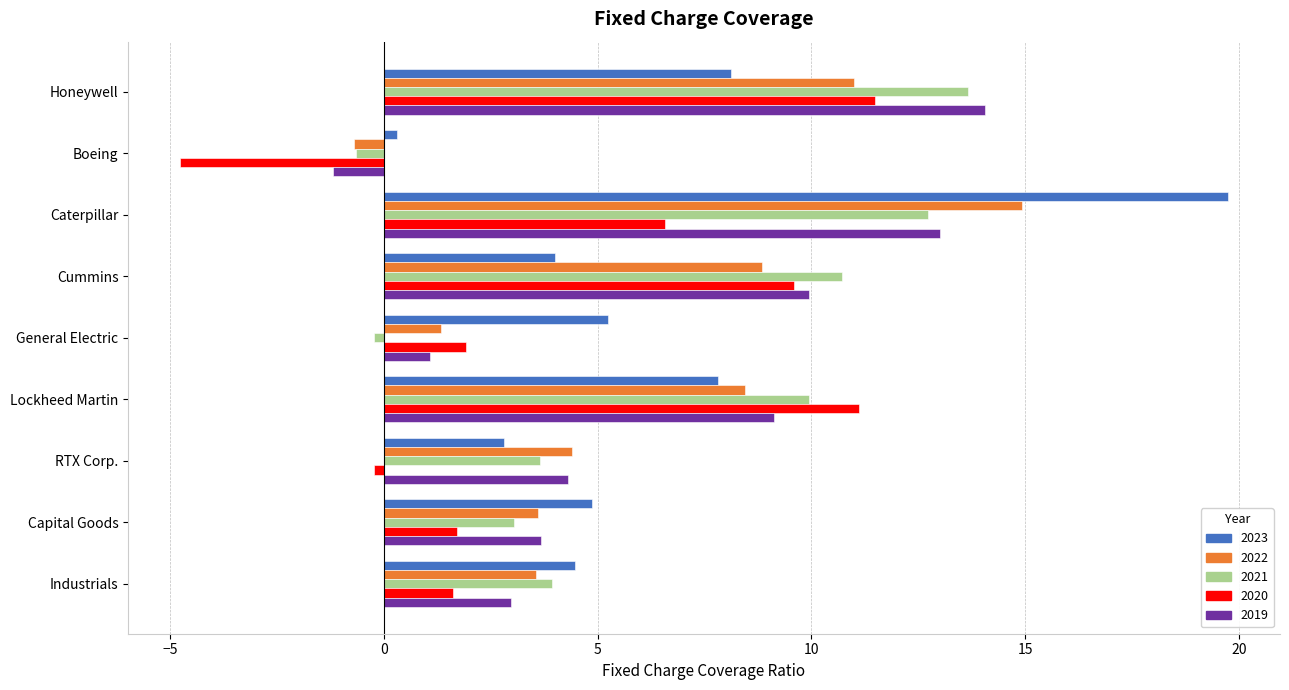

What is the spread (max minus min) of values at General Electric?

5.5